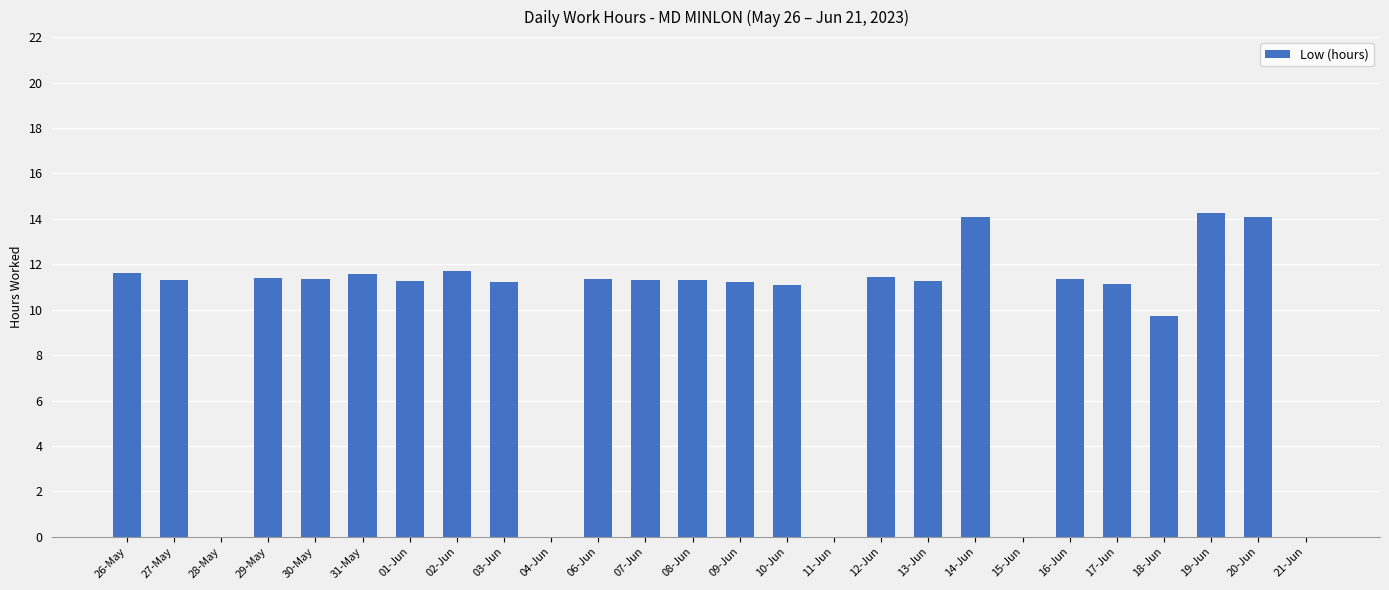

Are the bars horizontal?

No